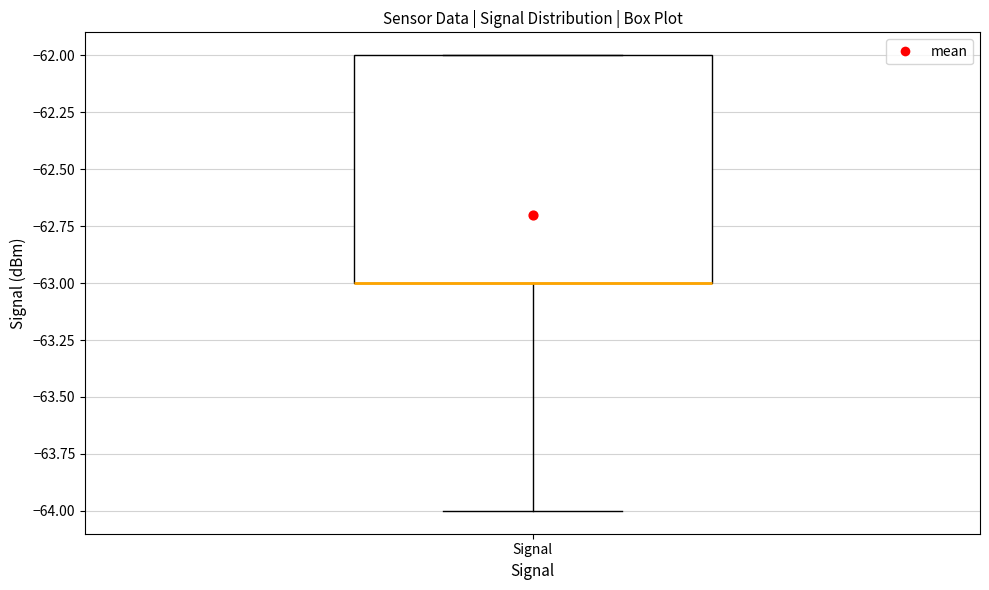

Where is the upper edge of the box for Signal on the y-axis? The values are not printed on the chart, so give them approximately, as read against the axis.

-62